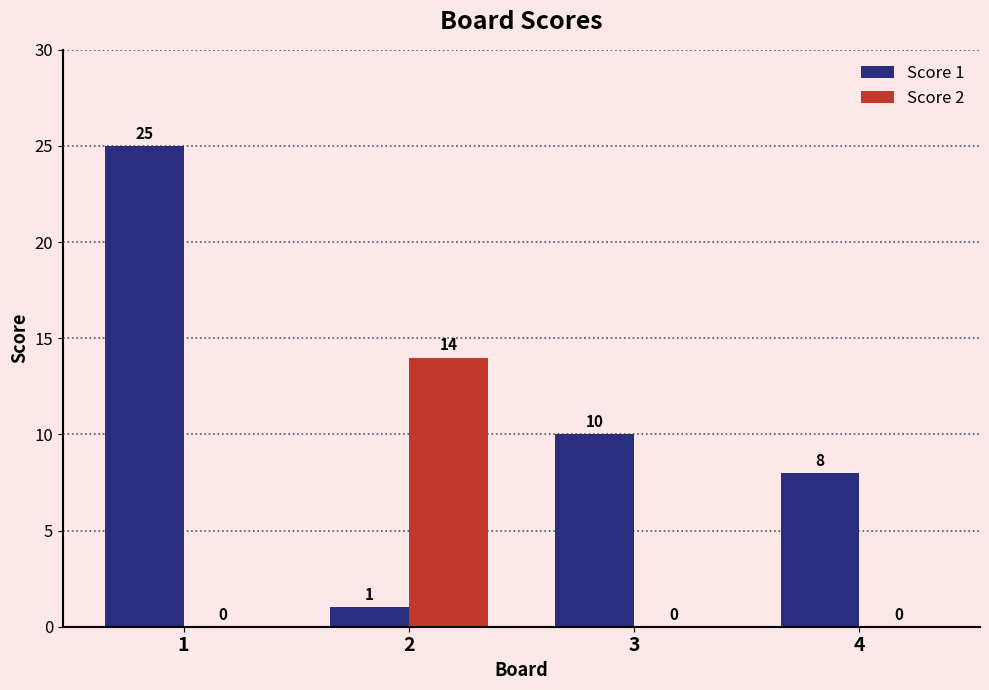

Where is Score 1 nearest to the value 13?

3